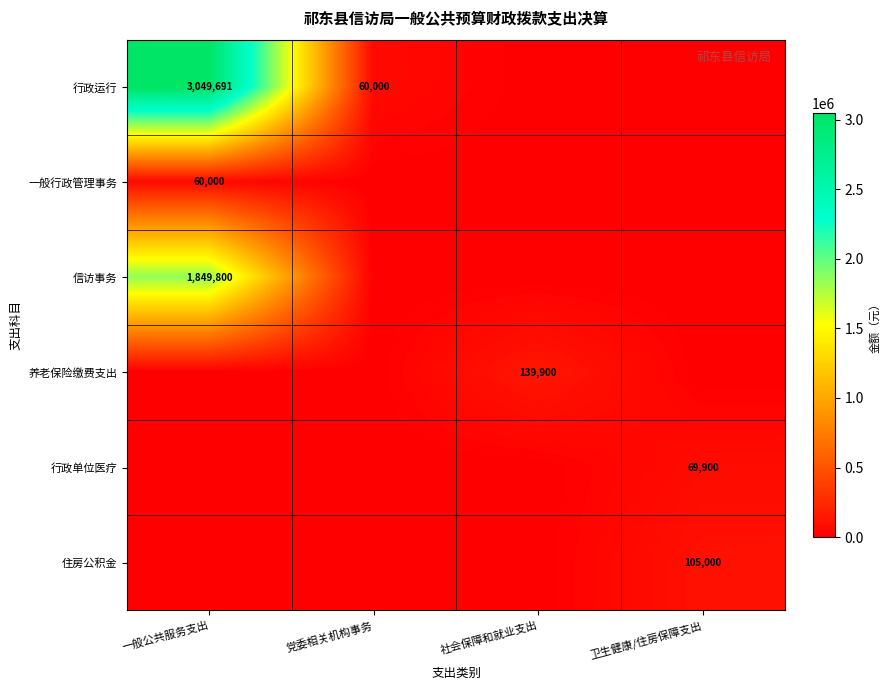

True or false: 养老保险缴费支出 has a value of 139900 at 社会保障和就业支出.

True